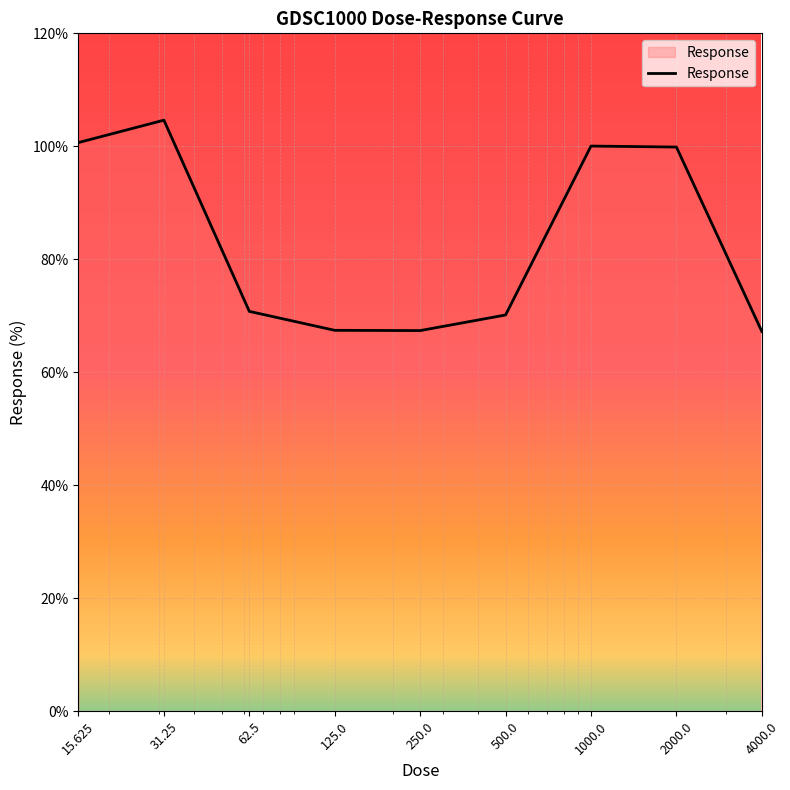

How many lines are shown in the chart?

1